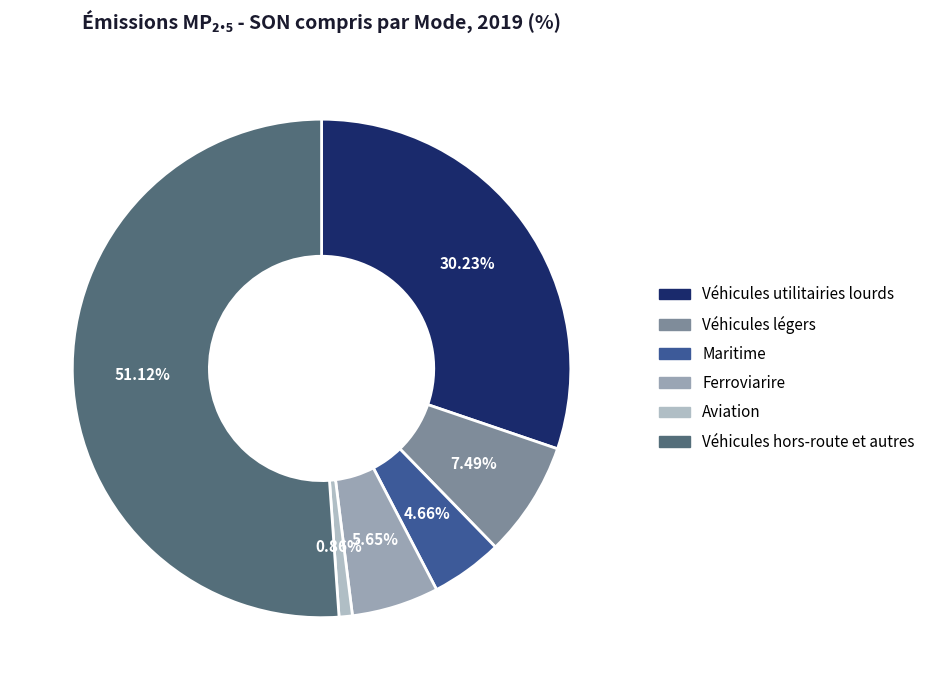

What portion of the pie excludes Aviation?

99.1%